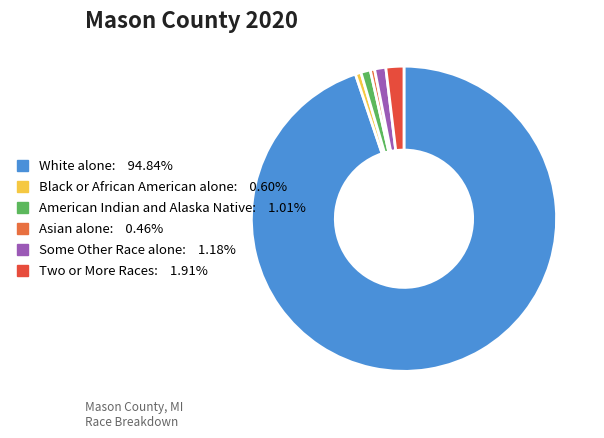

How many slices are in this pie chart?

6